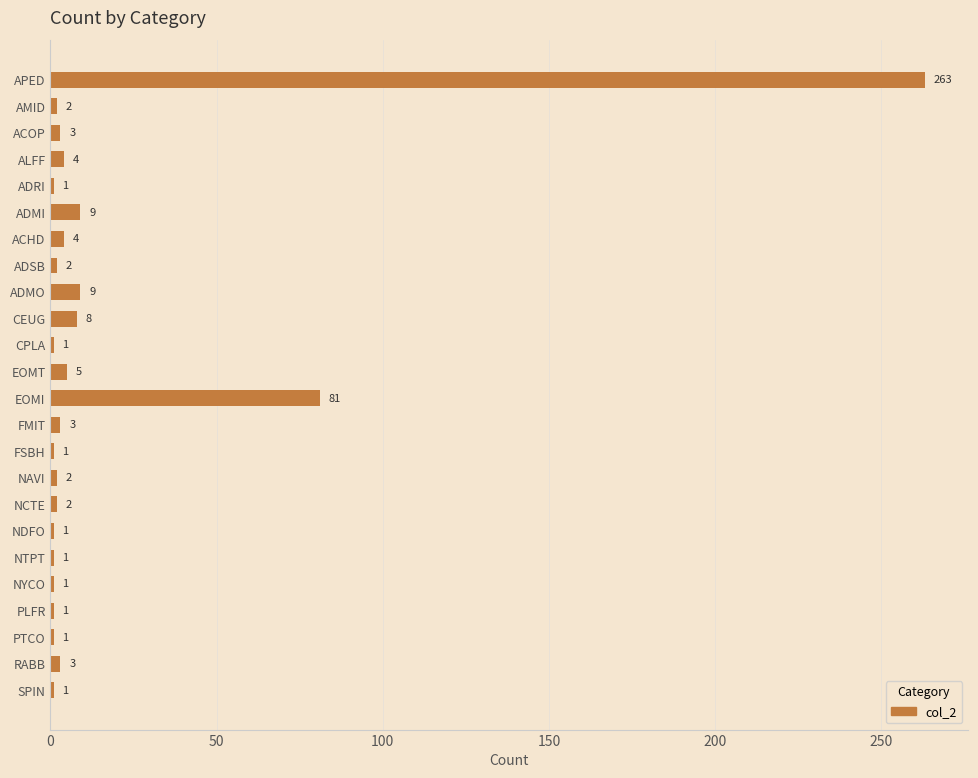

True or false: the data shows 8 at CEUG.

True